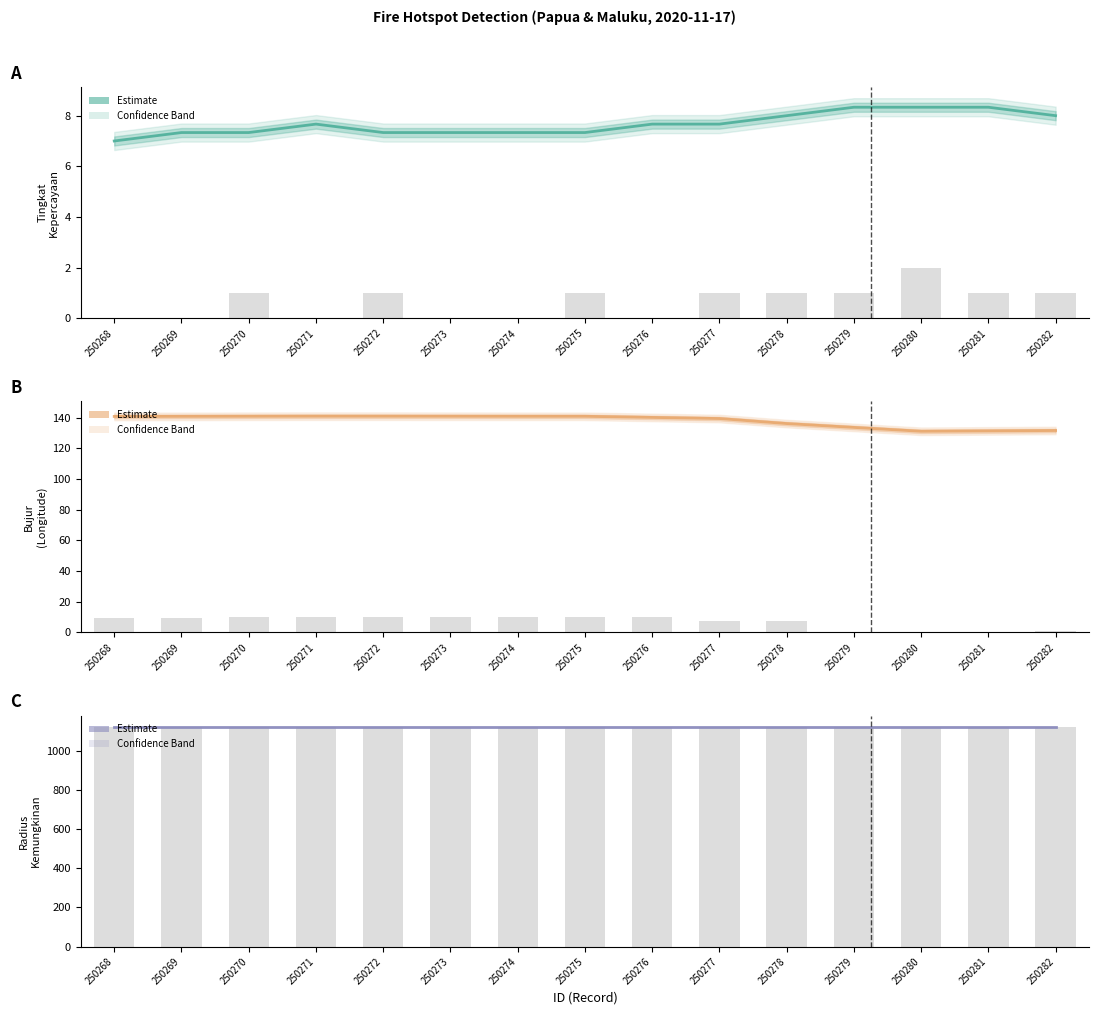

The radius kemungkinan series shows 1125.0 at 250273. True or false?

True